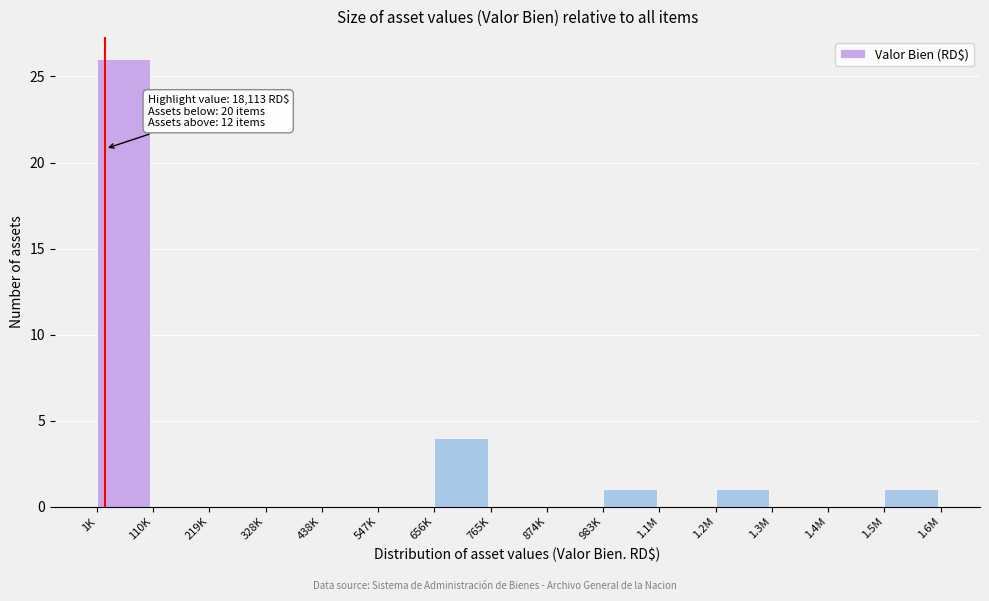

Reading left to right, extract all data points from this chart.

1K=26	110K=0	219K=0	328K=0	438K=0	547K=0	656K=4	765K=0	874K=0	983K=1	1.1M=0	1.2M=1	1.3M=0	1.4M=0	1.5M=1